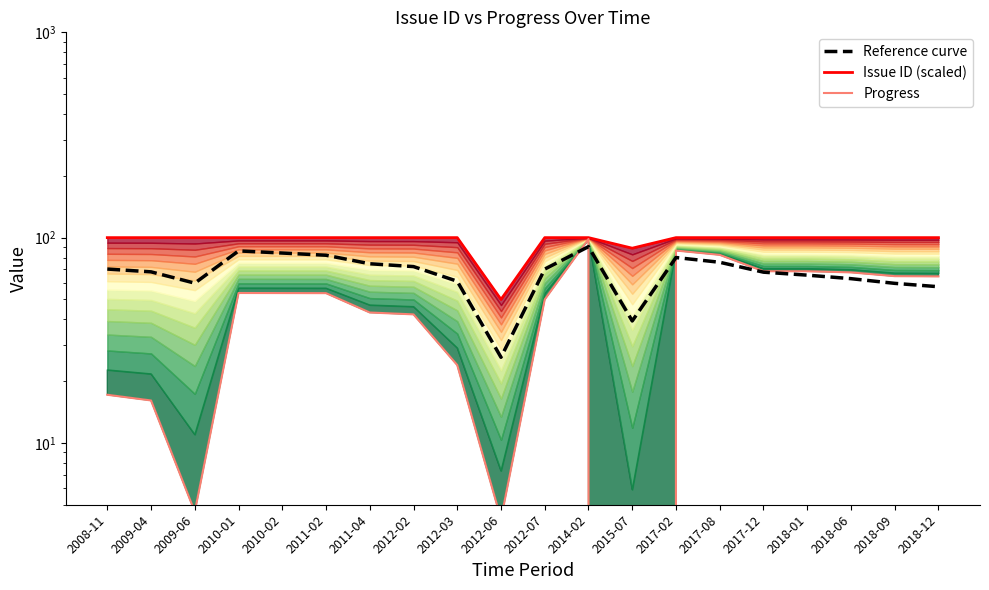

Which has a higher value, 2017-08 or 2015-07?

2017-08